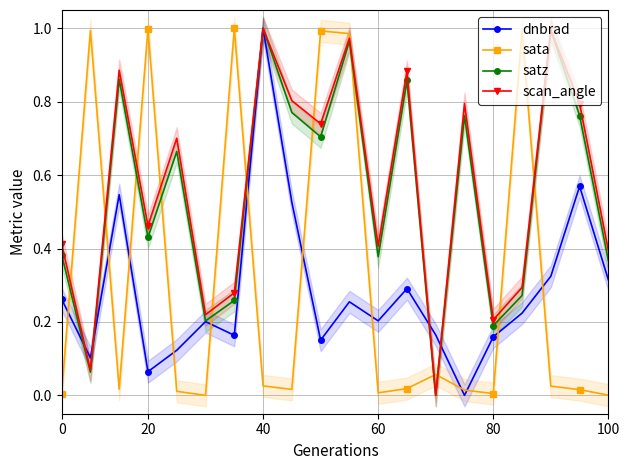

List the series in order of their peak value, highest first.

dnbrad, sata, satz, scan_angle